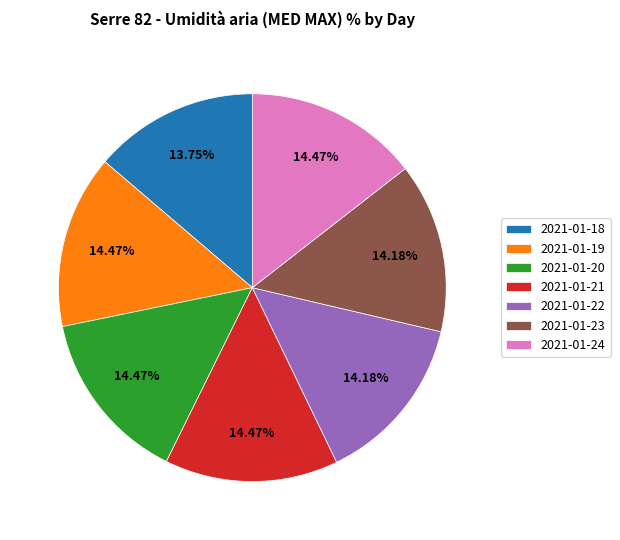

To the nearest percent, what is the difference between the largest and smallest slice percentages?

1%